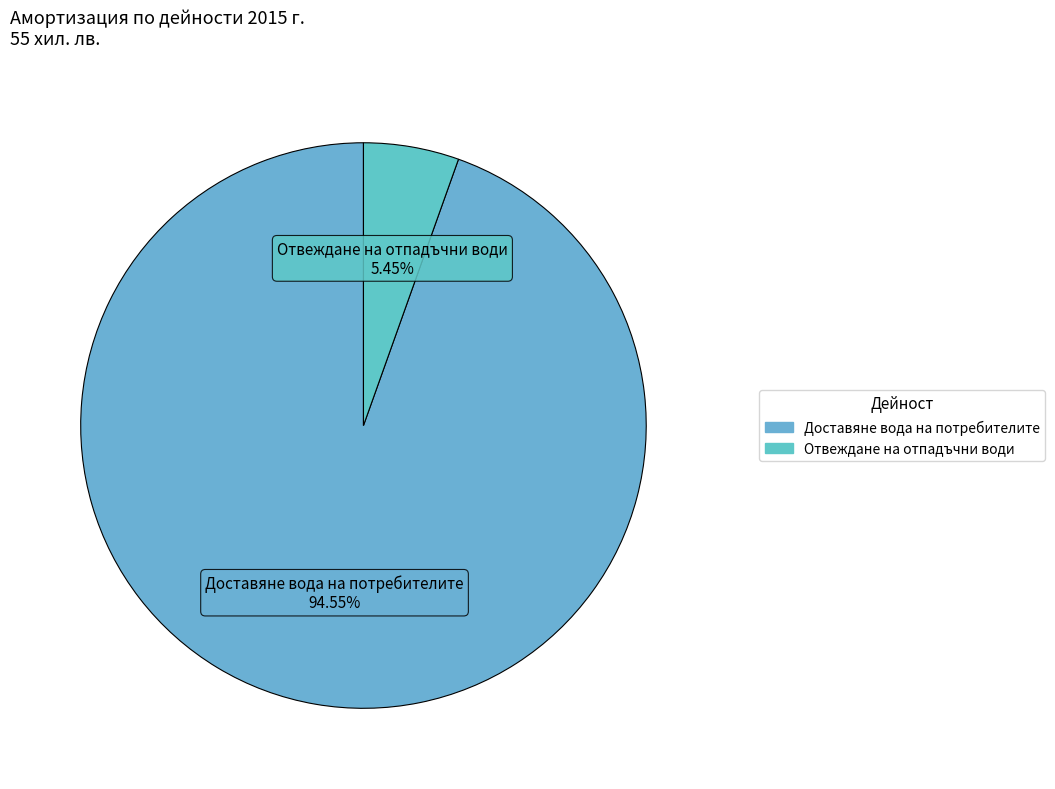

Count the number of slices in the pie.

2